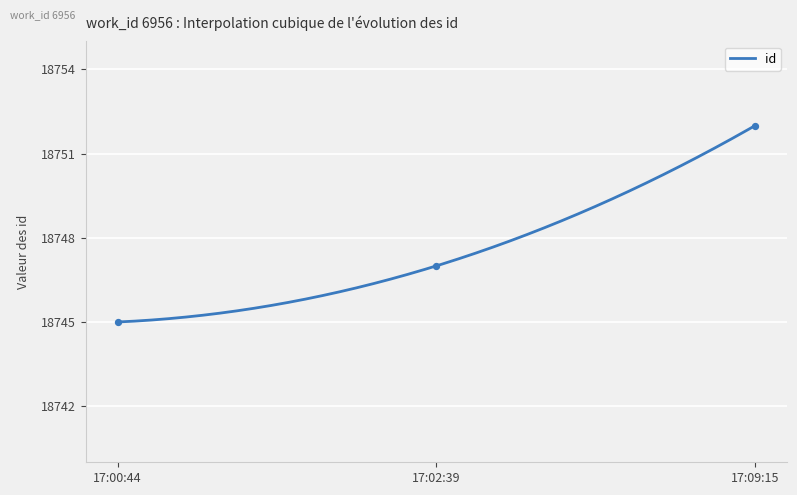

What is the minimum value for id?

18745.0